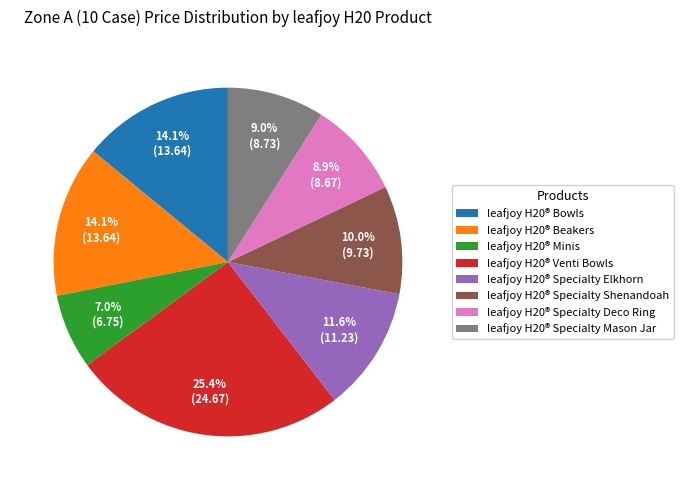

Do leafjoy H20® Minis and leafjoy H20® Specialty Mason Jar together represent more than half of the pie?

No